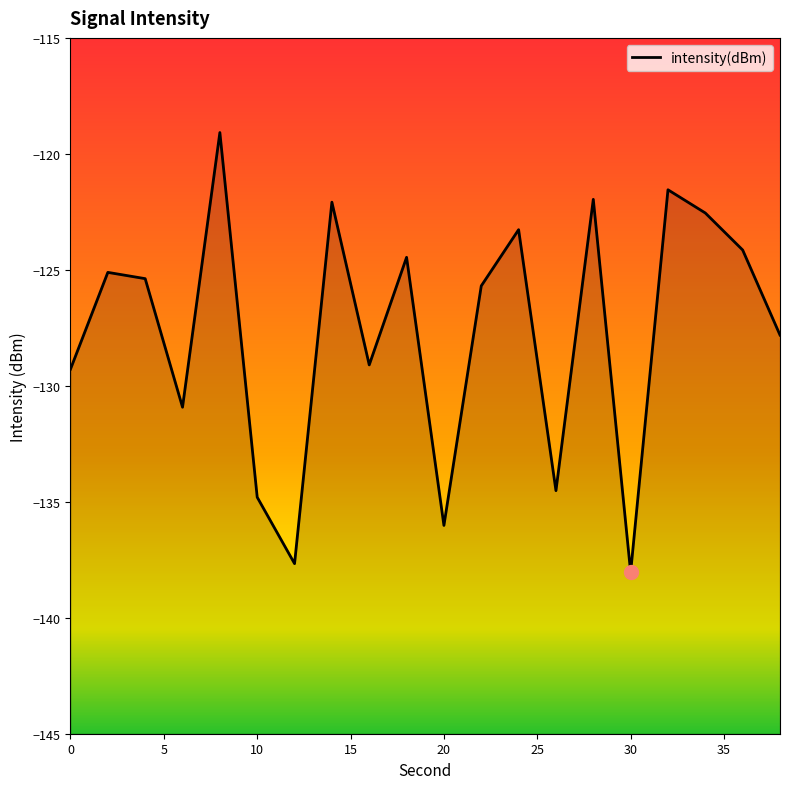

What is the change in value from 18 to 28?

+2.5